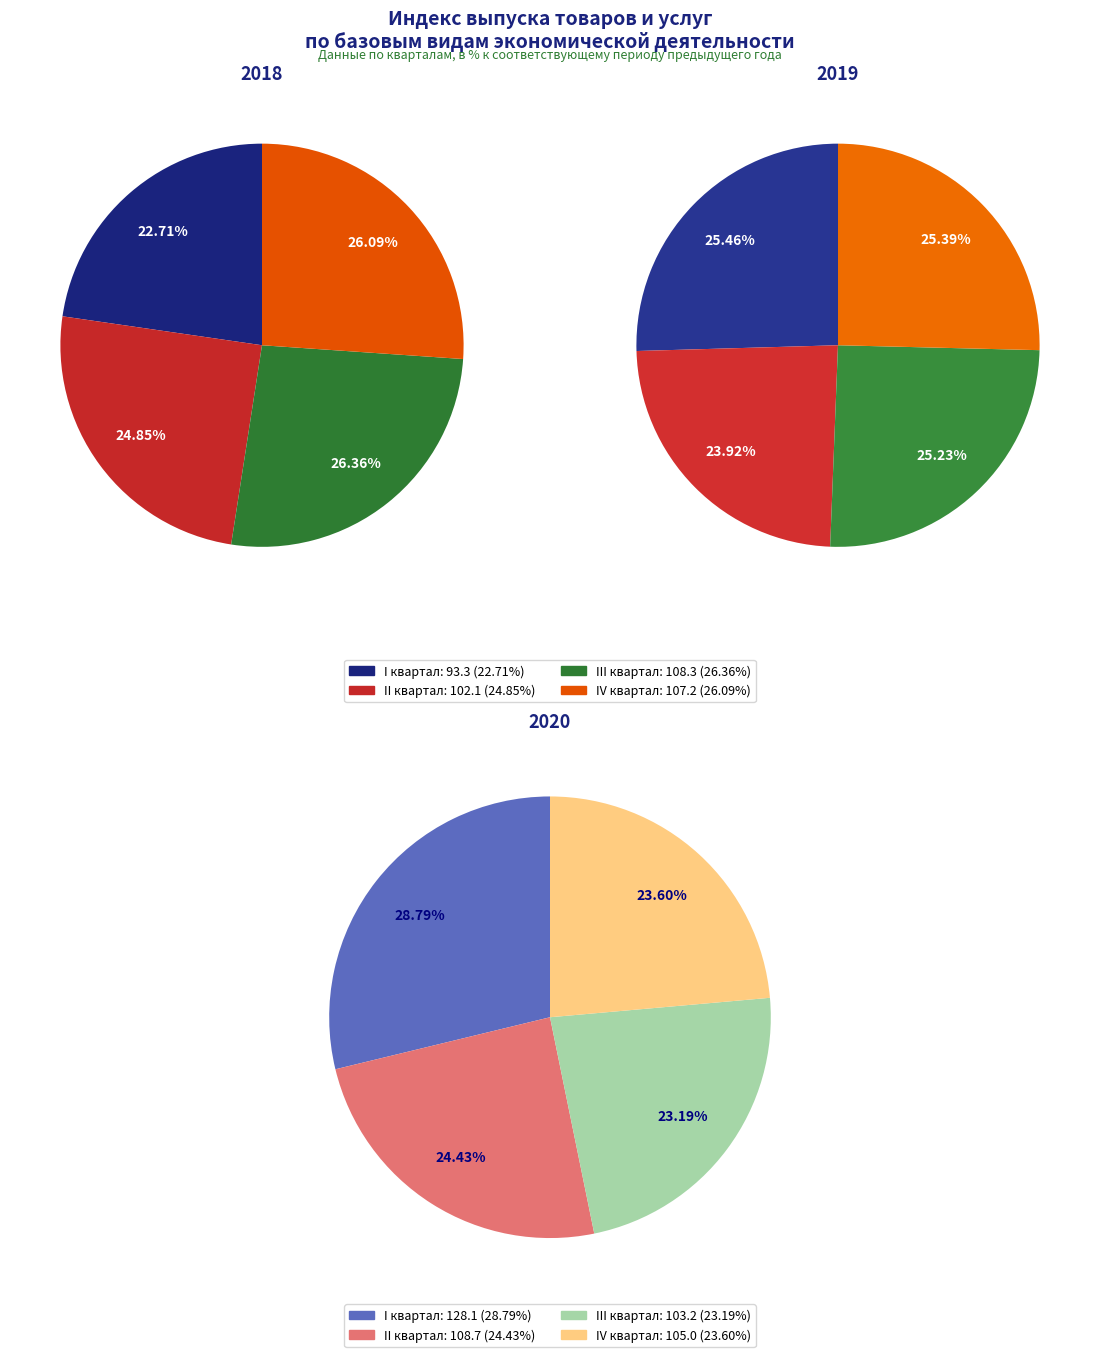

To the nearest percent, what is the combined percentage of I квартал and IV квартал?

49%